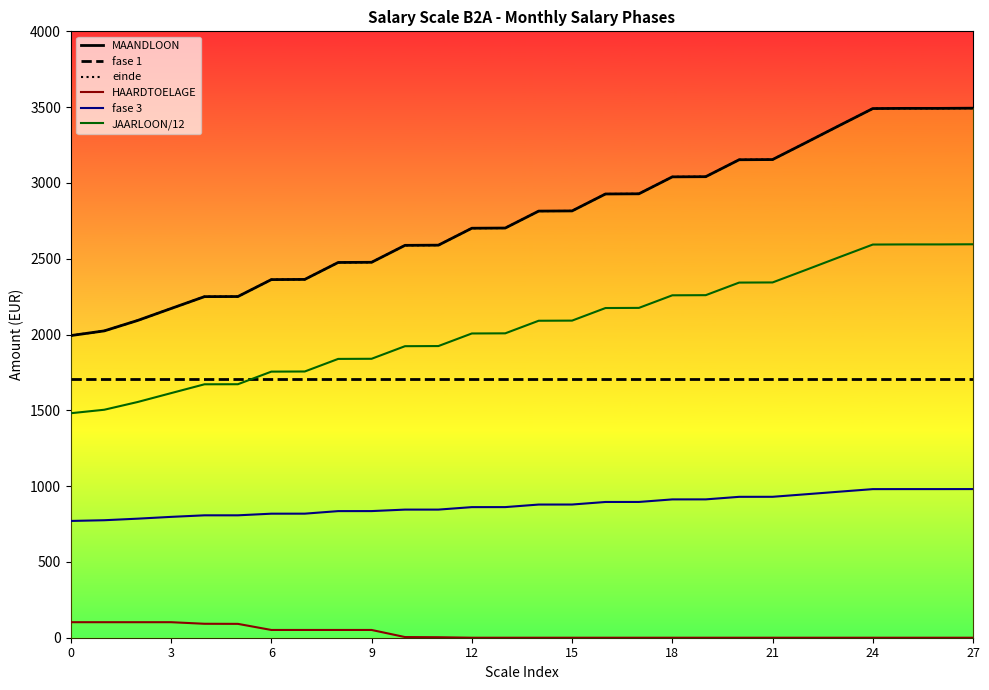

What is the difference between the maximum and second lowest values in the JAARLOON/12 series?

1091.5